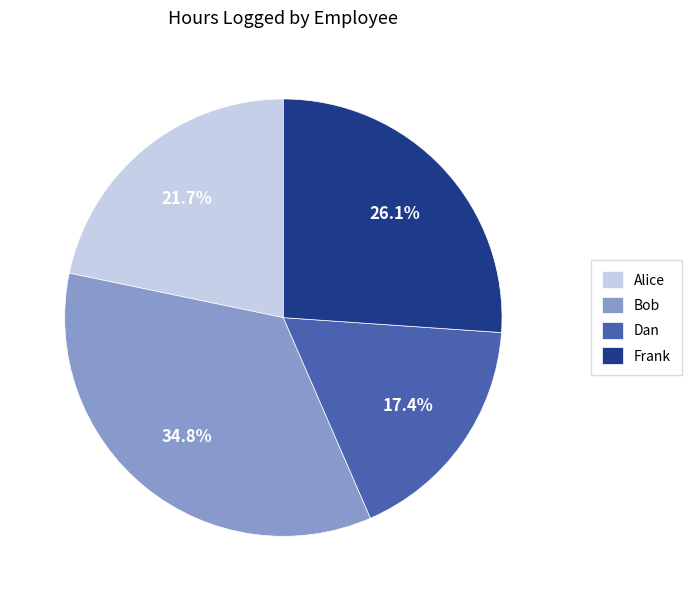

How many segments does this pie chart have?

4